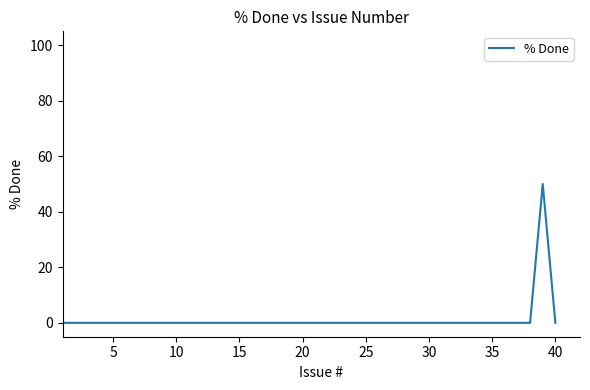

How many distinct data groups are displayed?

1